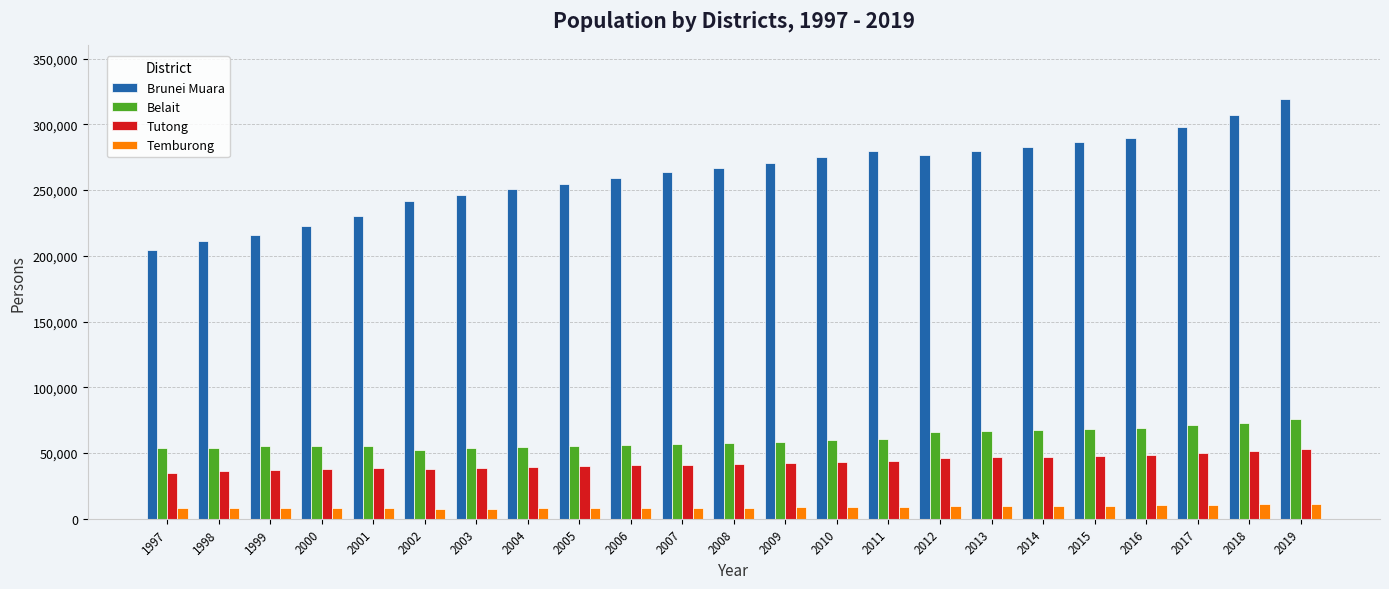

Which series has the largest range (max minus min)?

Brunei Muara